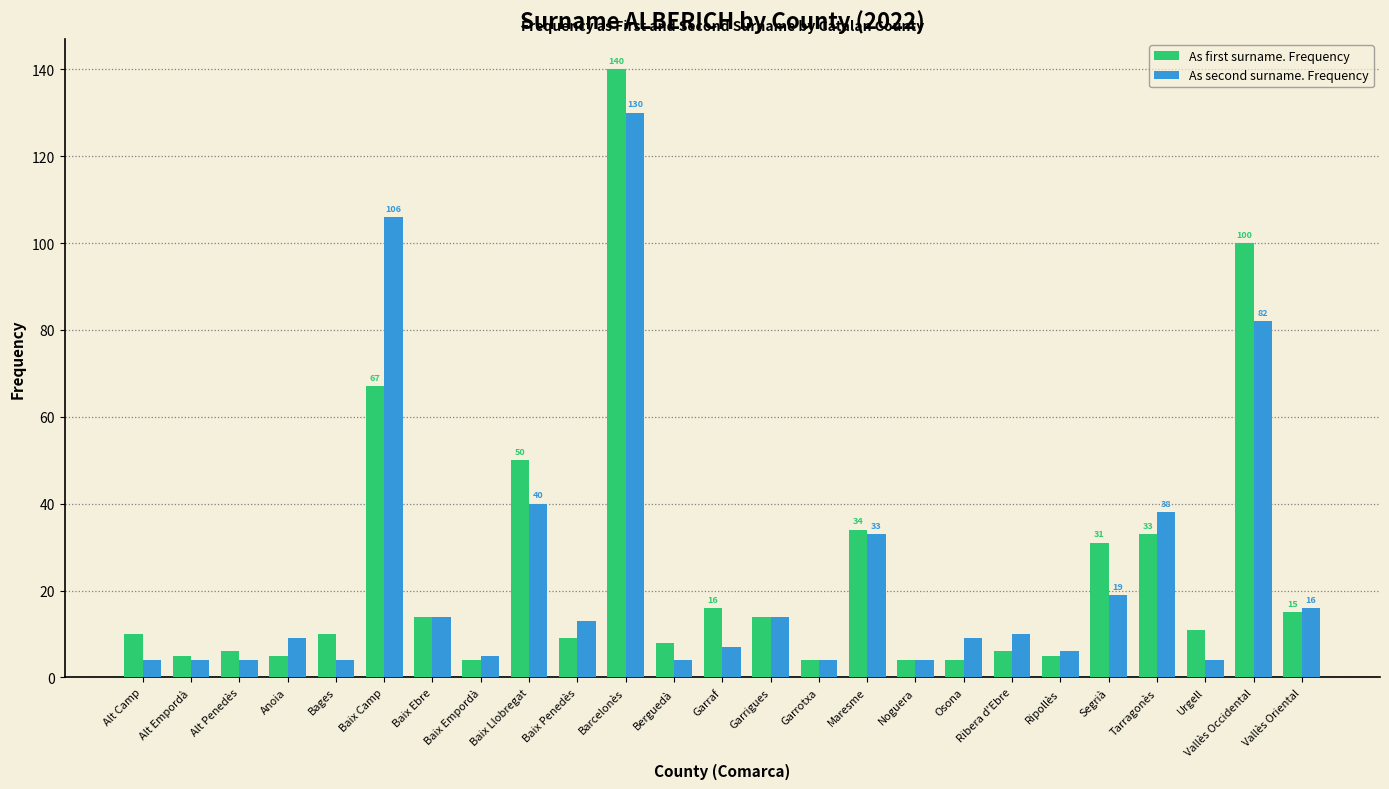

Is the value of As second surname. Frequency at Vallès Occidental greater than the value of As first surname. Frequency at Garraf?

Yes